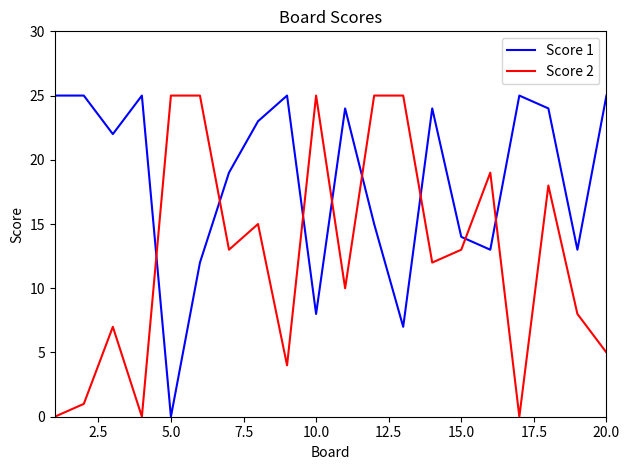

What are all the series names shown in the legend?

Score 1, Score 2